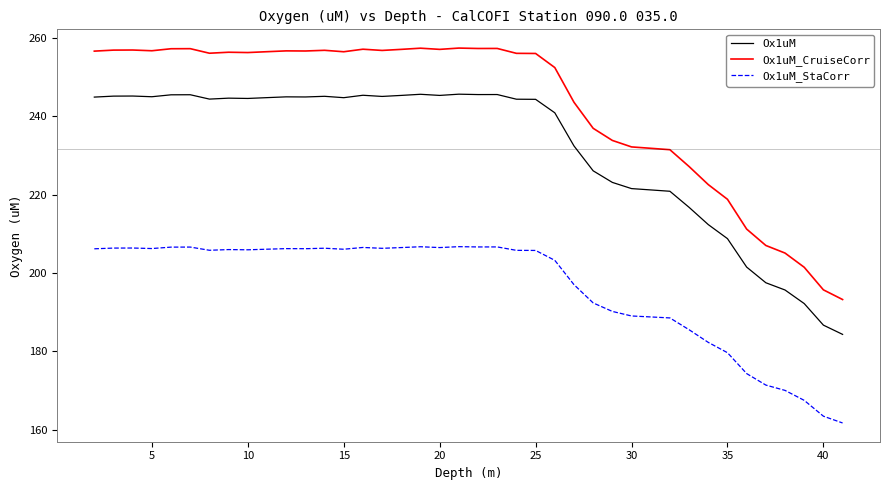

What is the difference between the maximum and minimum values in the Ox1uM series?

61.2